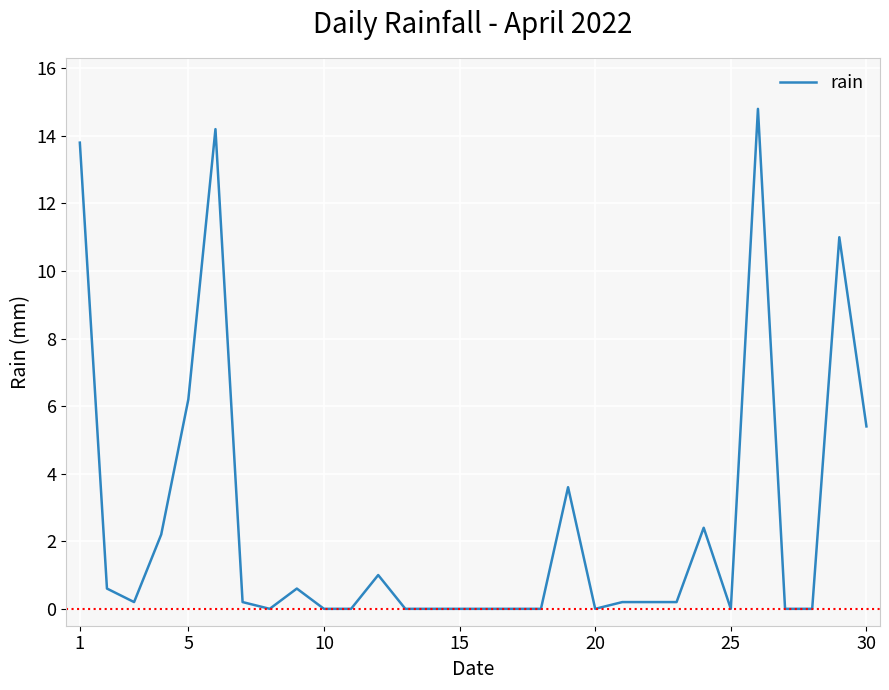

What is the difference between the maximum and minimum values?

14.8